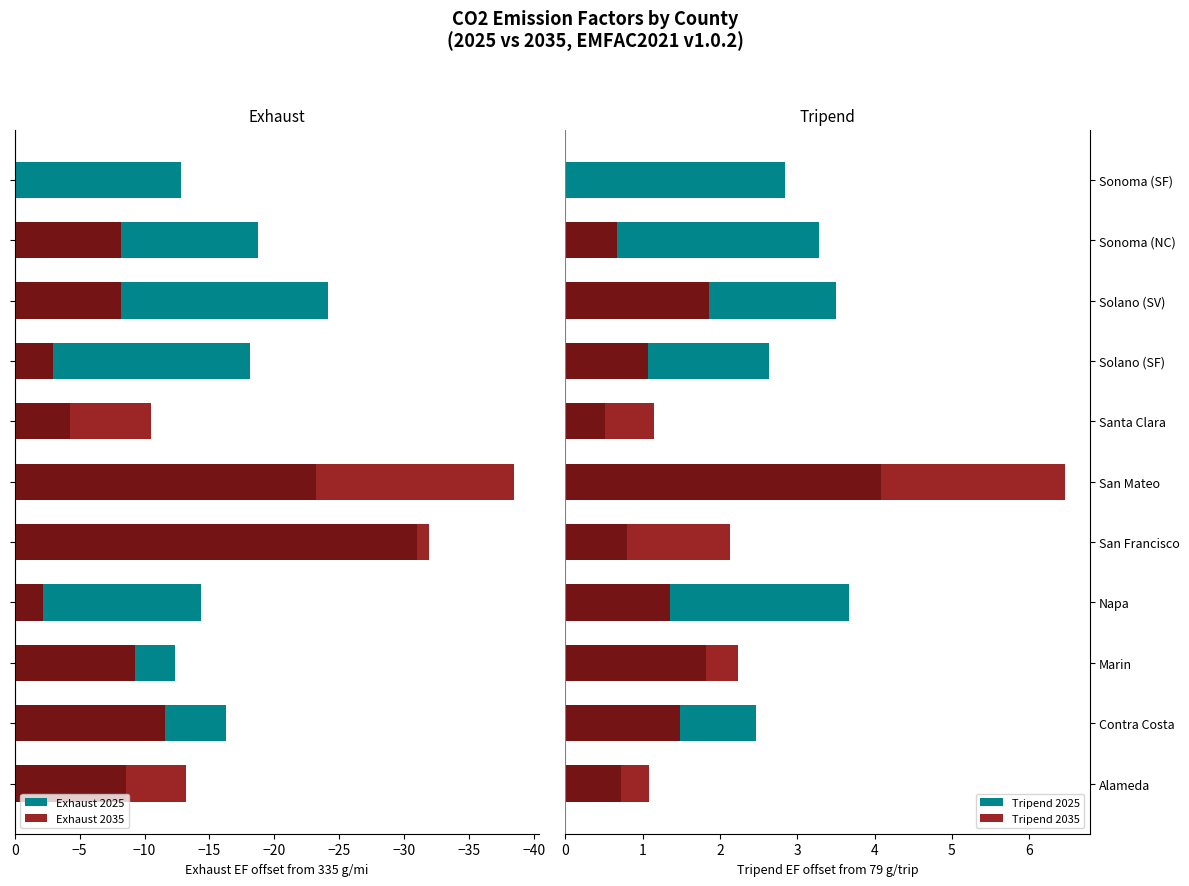

Which series has the largest range (max minus min)?

exhaust_2025